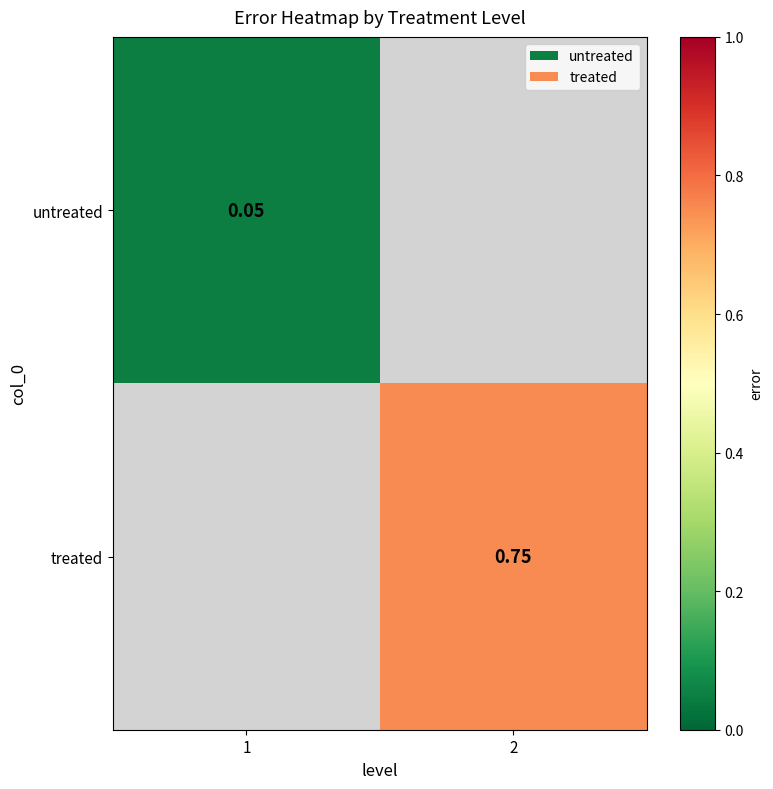

What value does the treated series have at 2?

0.8